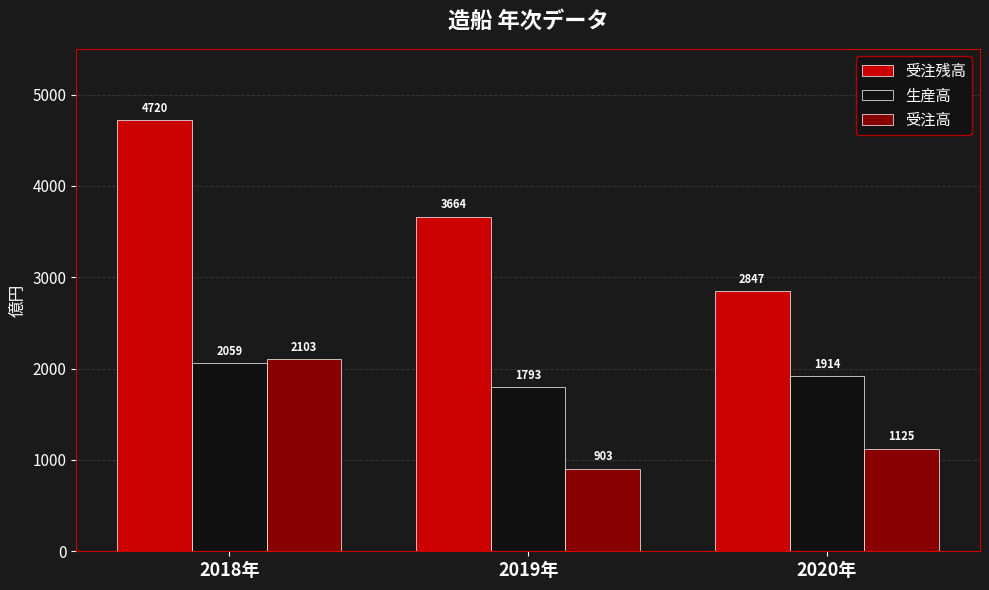

How many series are shown in this chart?

3